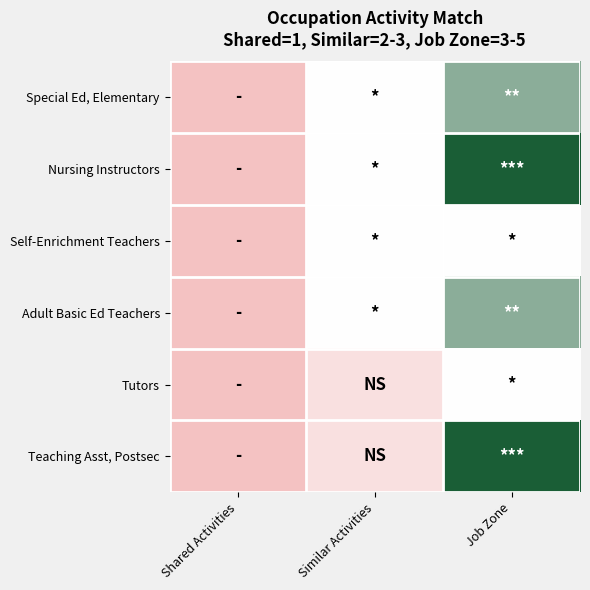

Rank the series by their maximum value, from lowest to highest.

Self-Enrichment Teachers, Tutors, Special Ed, Elementary, Adult Basic Ed Teachers, Nursing Instructors, Teaching Asst, Postsec